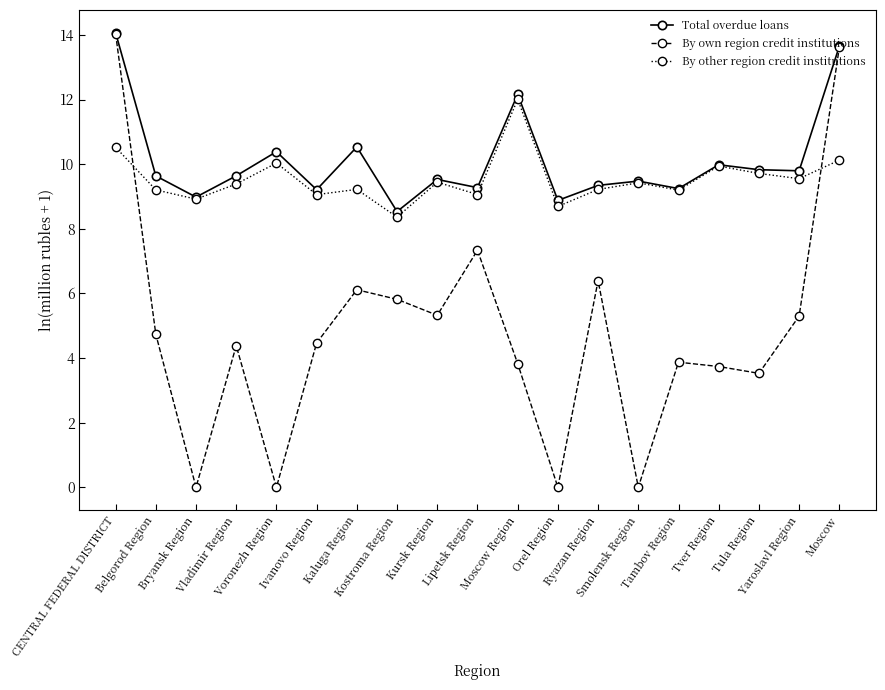

Which series has the largest total across all categories?

Total overdue loans